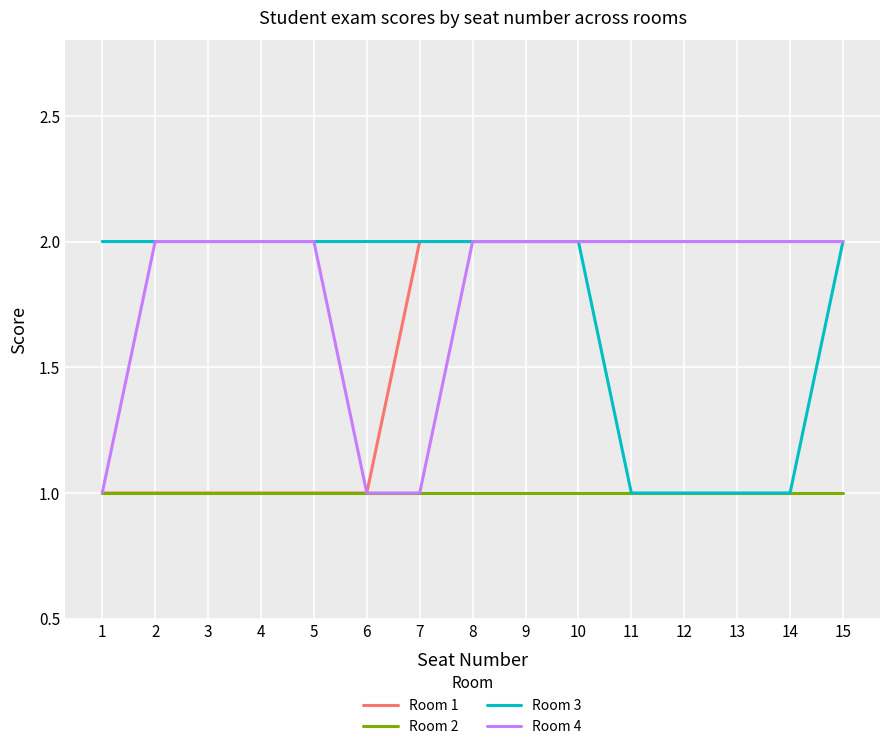

What is the total value across all series at 14?

6